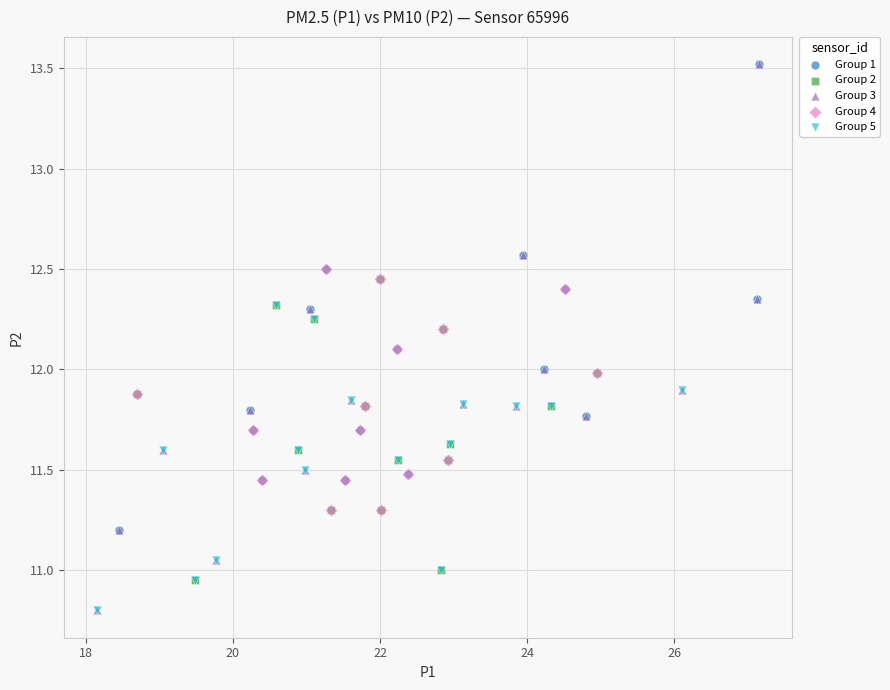

Which series has the largest Y range (max minus min)?

Group 3